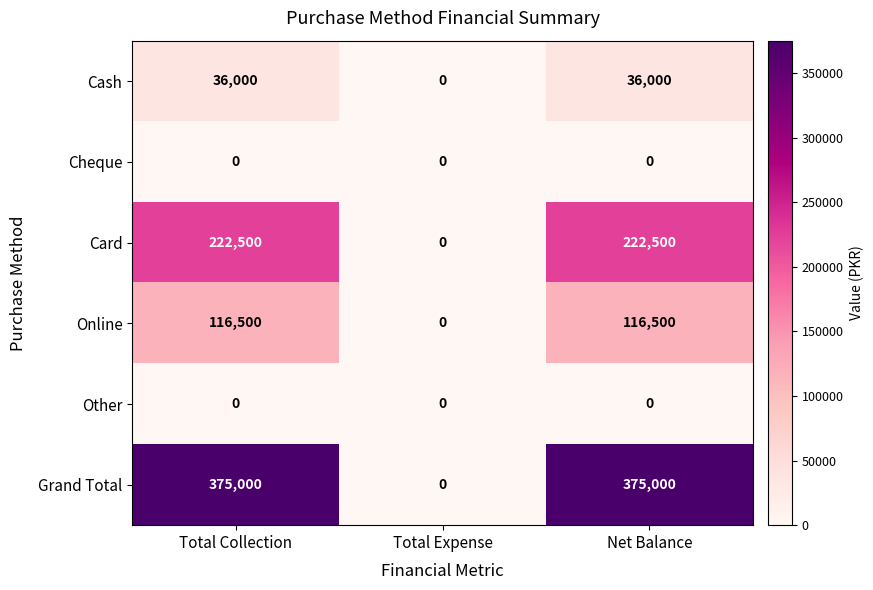

Reading left to right, extract all data points from this chart.

Cash: 36000	0	36000
Cheque: 0	0	0
Card: 222500	0	222500
Online: 116500	0	116500
Other: 0	0	0
Grand Total: 375000	0	375000